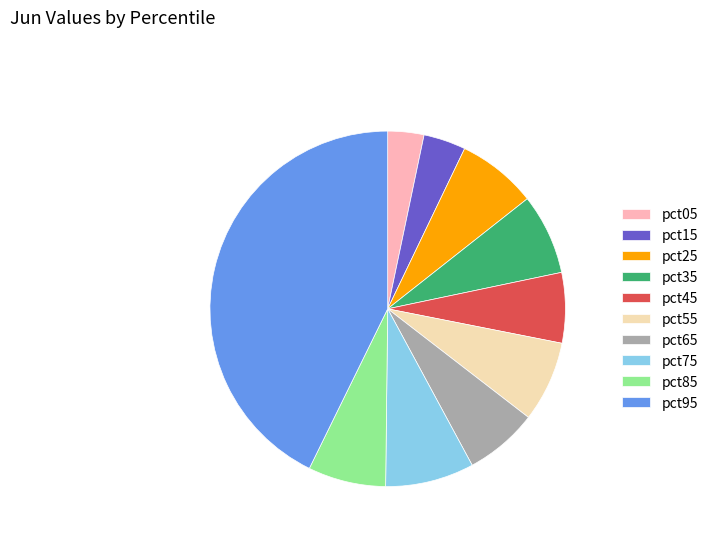

The pct35 slice represents 1% of the pie. True or false?

False